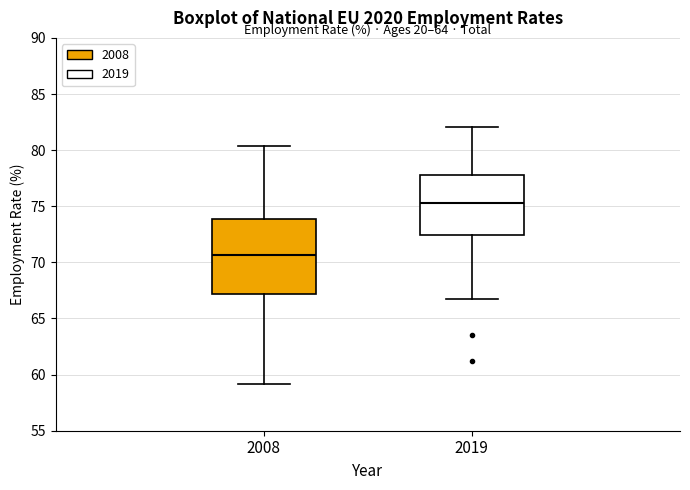

Reading left to right, read every box against the y-axis: the position of its median line, the range the box covers, and the ends of its whiskers. The values are not printed on the chart, so give them approximately, as read against the axis.

2008: median 70.5, box 67.0 to 74.0, whiskers 59.0 to 80.5
2019: median 75.5, box 72.5 to 78.0, whiskers 66.5 to 82.0